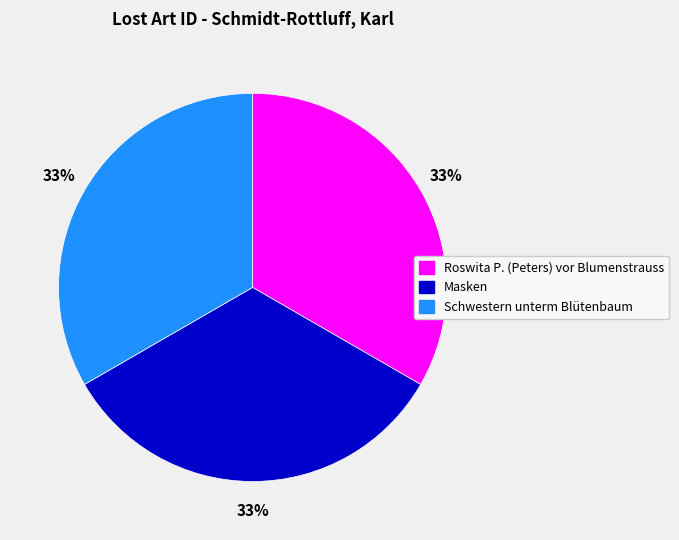

Does any single category account for the majority?

No